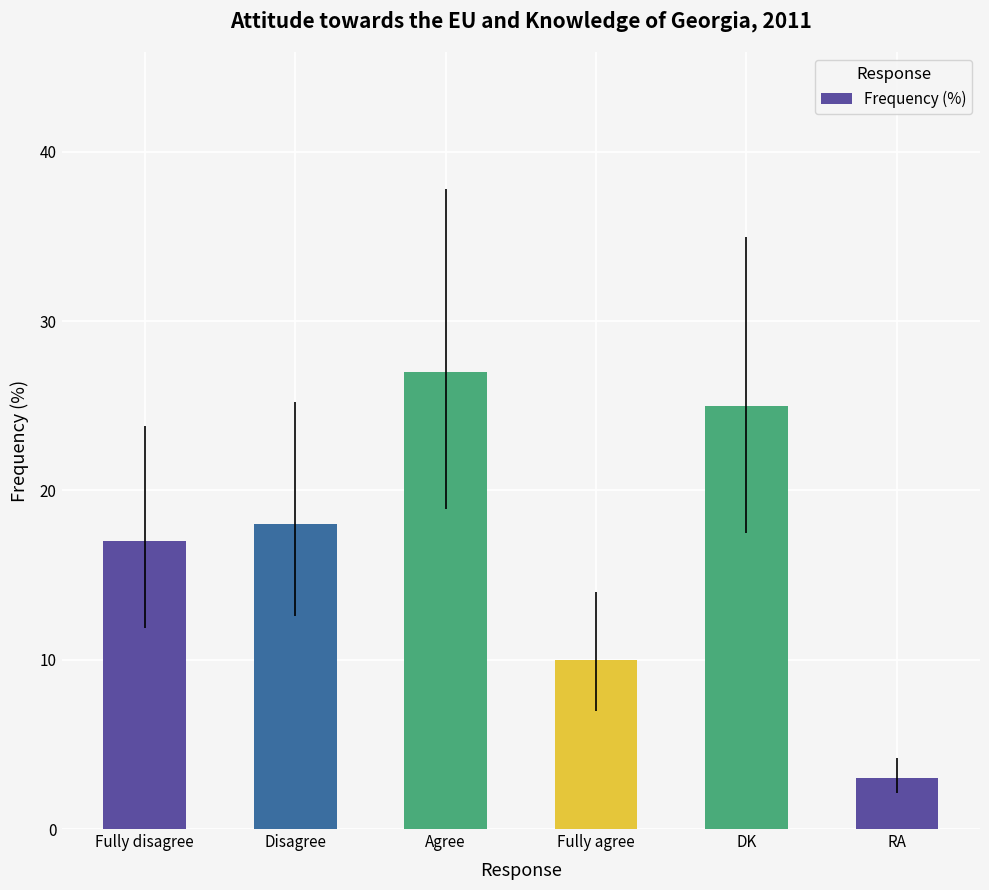

The chart shows a value of 29 at Disagree. True or false?

False